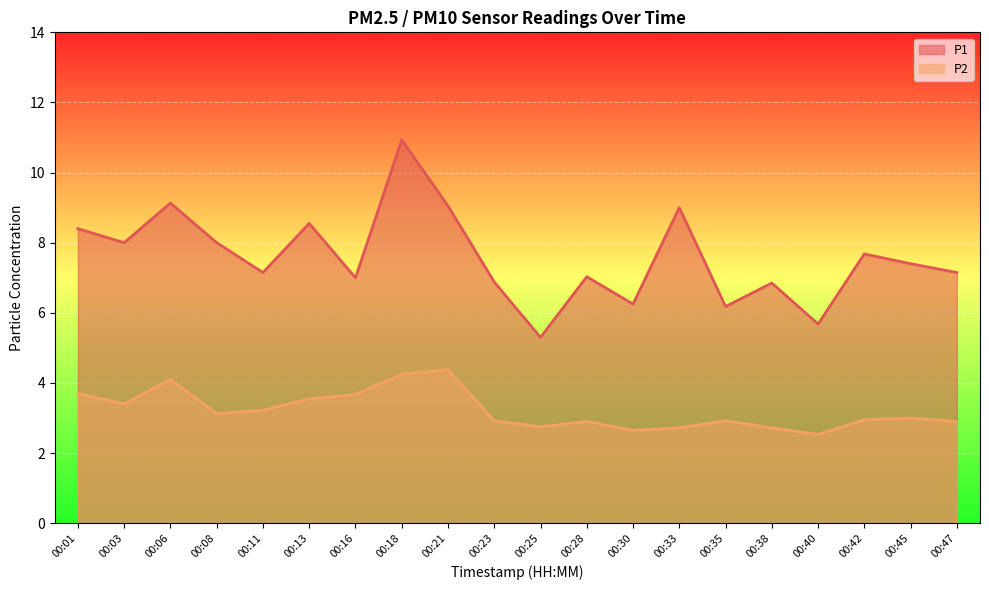

What is the difference between the maximum and second lowest values in the P1 series?

5.2